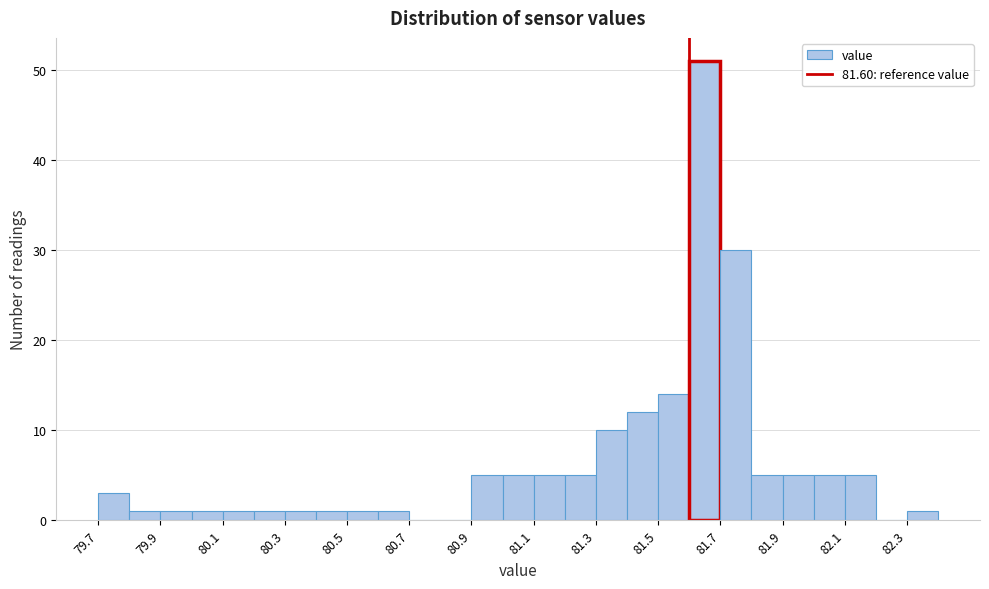

How tall is the bar that spans 80.9 to 81.0 on the x-axis? The values are not printed on the chart, so give them approximately, as read against the axis.

5